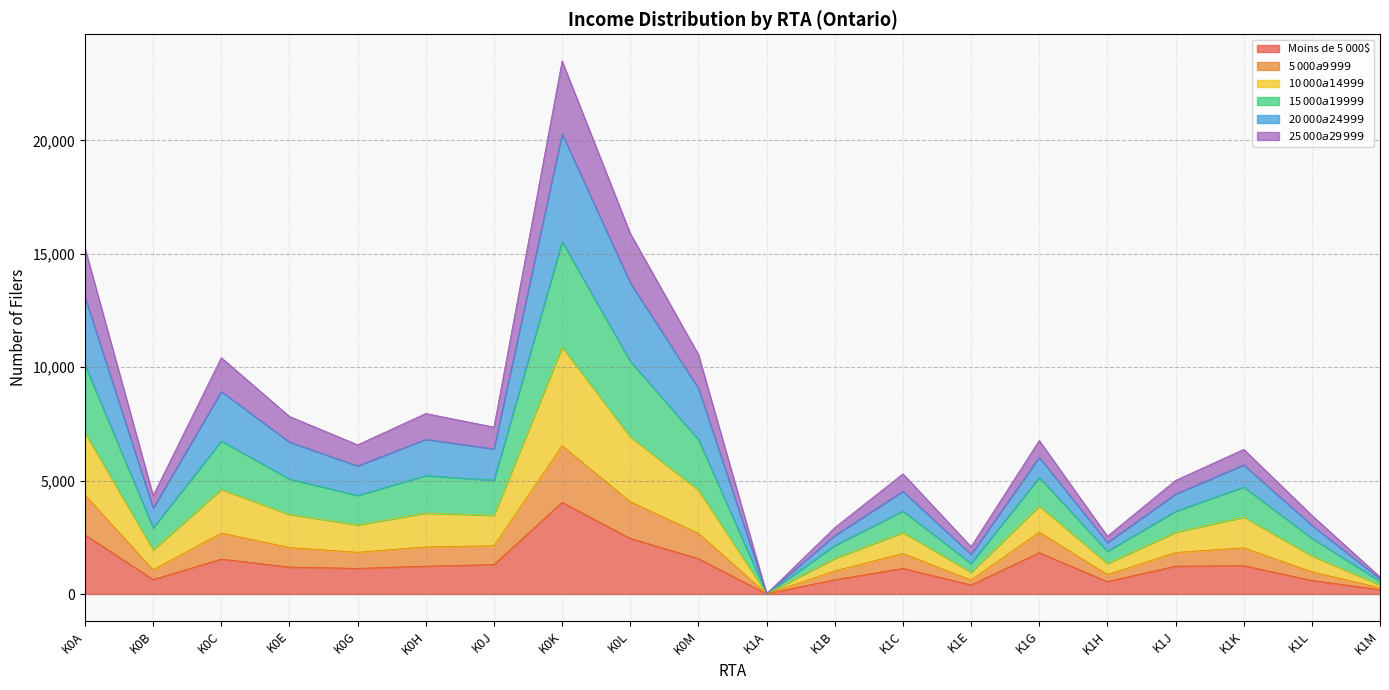

At which category is the sum across all series the highest?

K0K